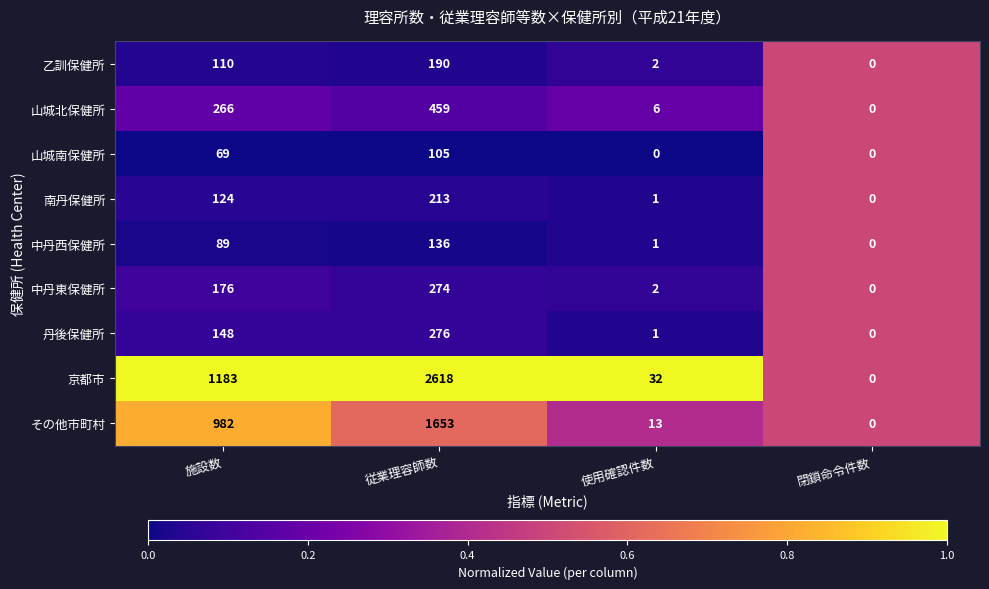

What is the difference between the 京都市 values at 閉鎖命令件数 and 従業理容師数?

2618